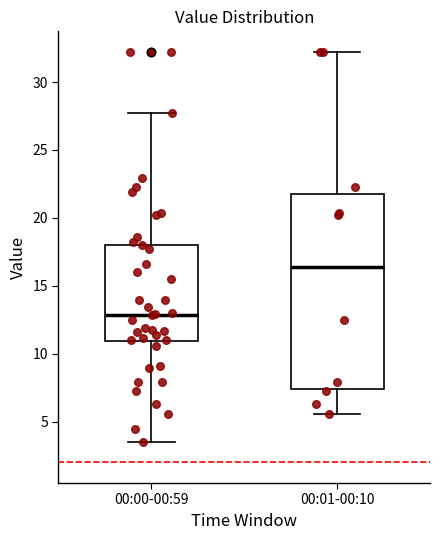

Reading left to right, read every box against the y-axis: the position of its median line, the range the box covers, and the ends of its whiskers. The values are not printed on the chart, so give them approximately, as read against the axis.

00:00-00:59: median 13.0, box 11.0 to 18.0, whiskers 3.5 to 27.5
00:01-00:10: median 16.5, box 7.5 to 22.0, whiskers 5.5 to 32.0